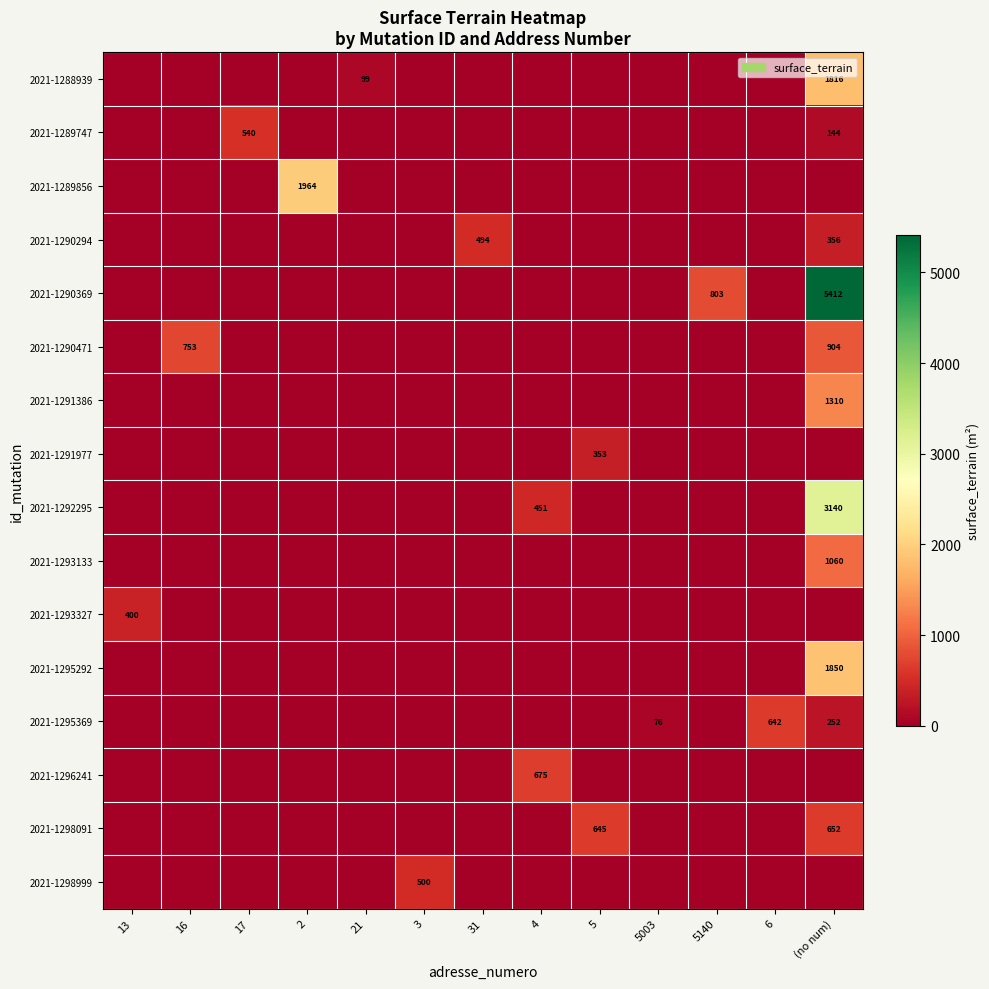

What is the difference between the maximum and minimum values in the row_13 series?

675